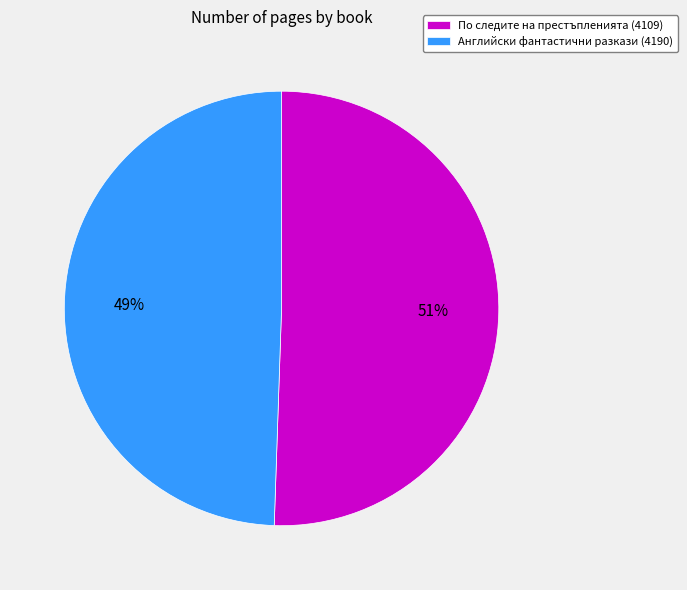

Approximately how many times larger is the value at По следите на престъпленията (4109) compared to Английски фантастични разкази (4190)?

1.0